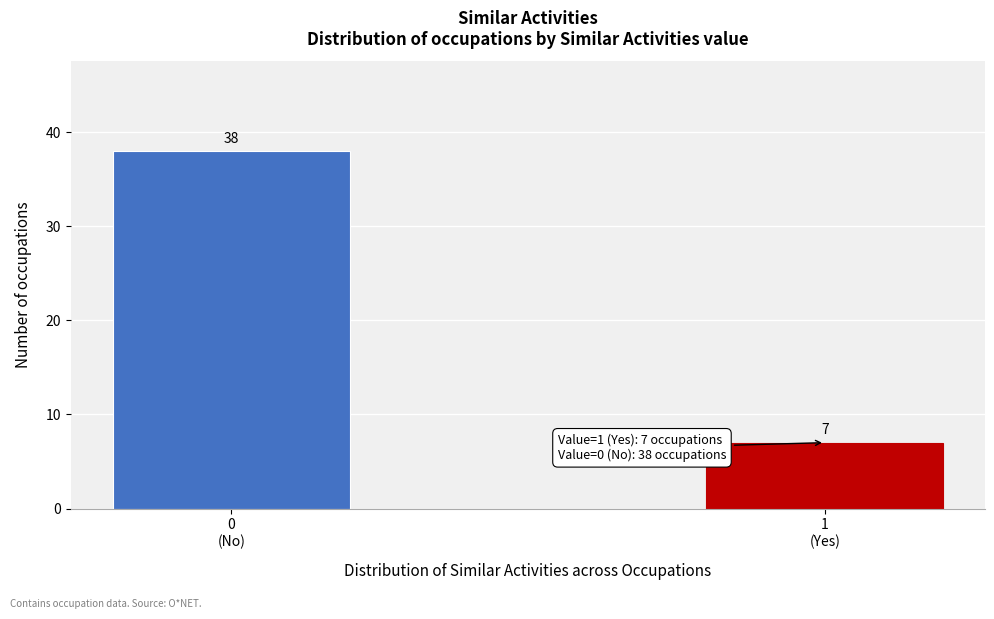

Reading left to right, what are all the values shown in this chart?

38	7